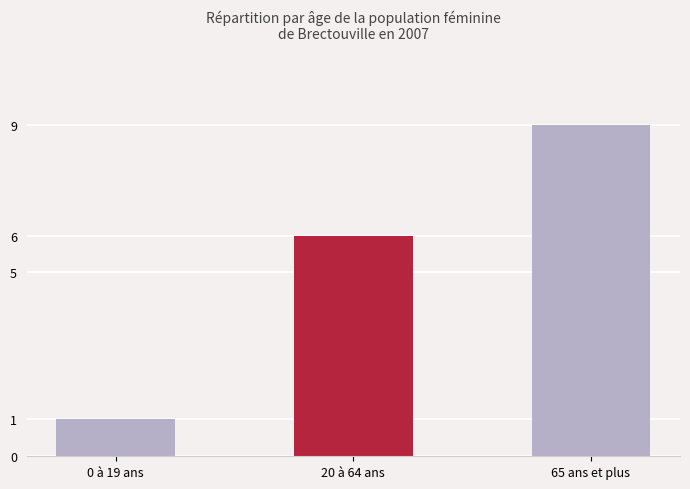

Rank the categories by value from lowest to highest.

0 à 19 ans, 20 à 64 ans, 65 ans et plus